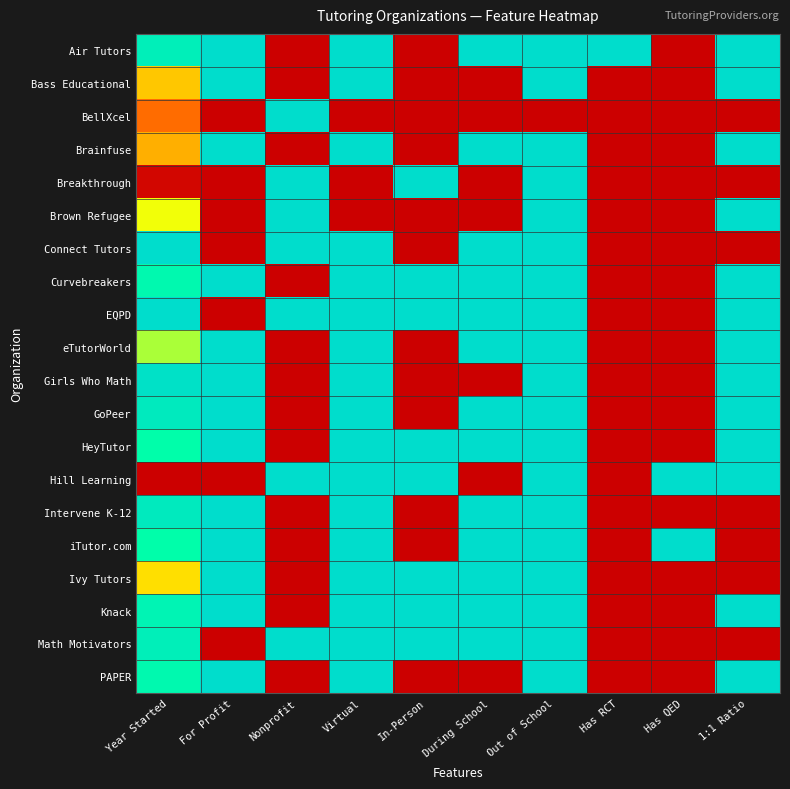

What is the total value across all series at Virtual?

17.0